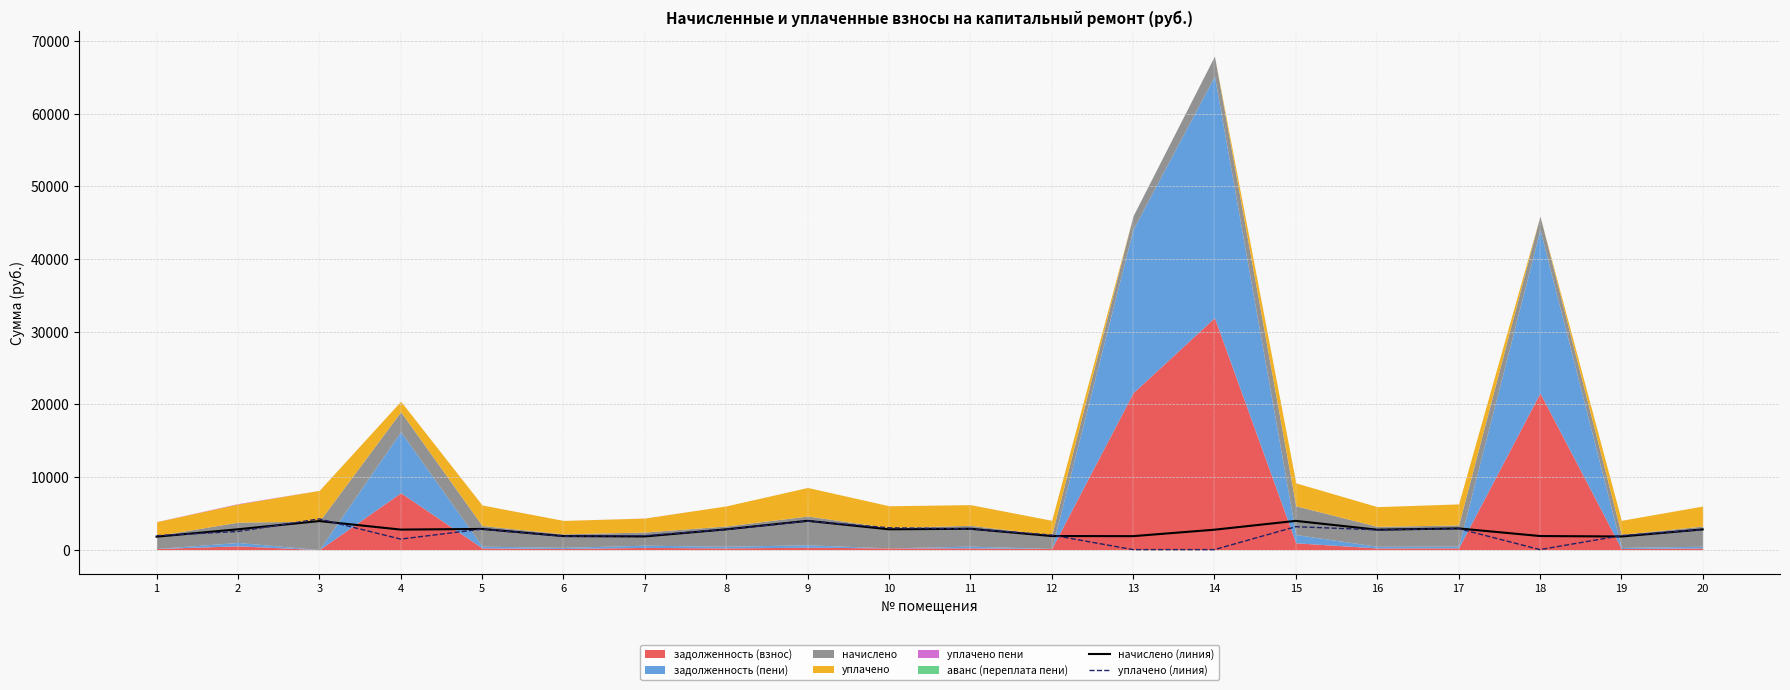

At which category does уплачено (линия) reach its first local peak?

3